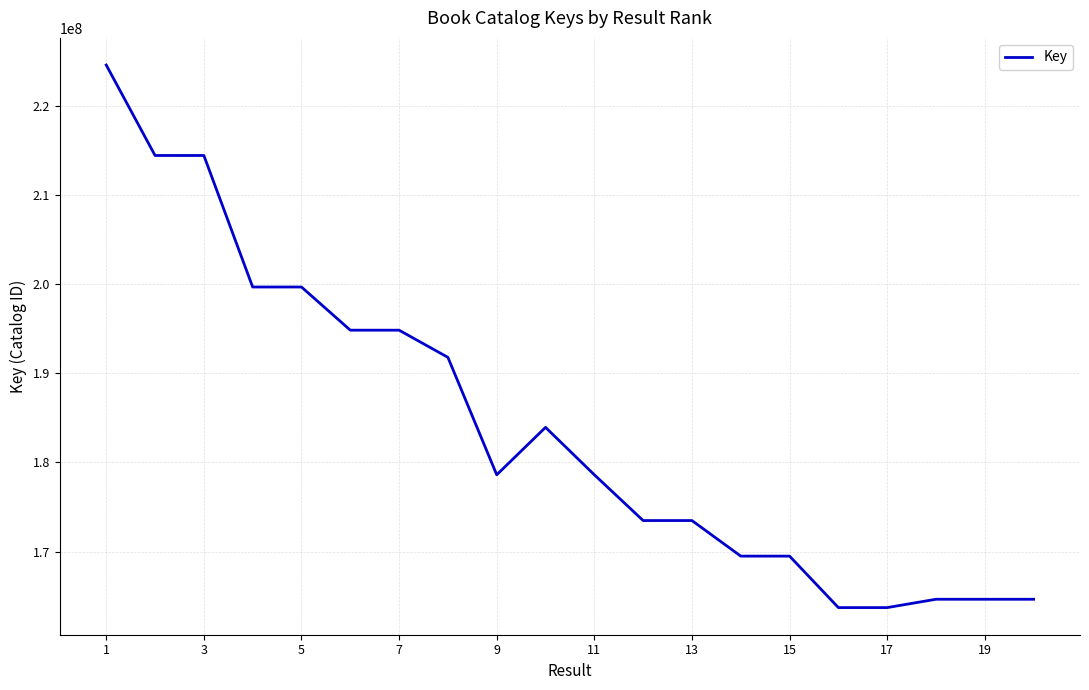

What is the difference between the maximum and minimum values?

60810368